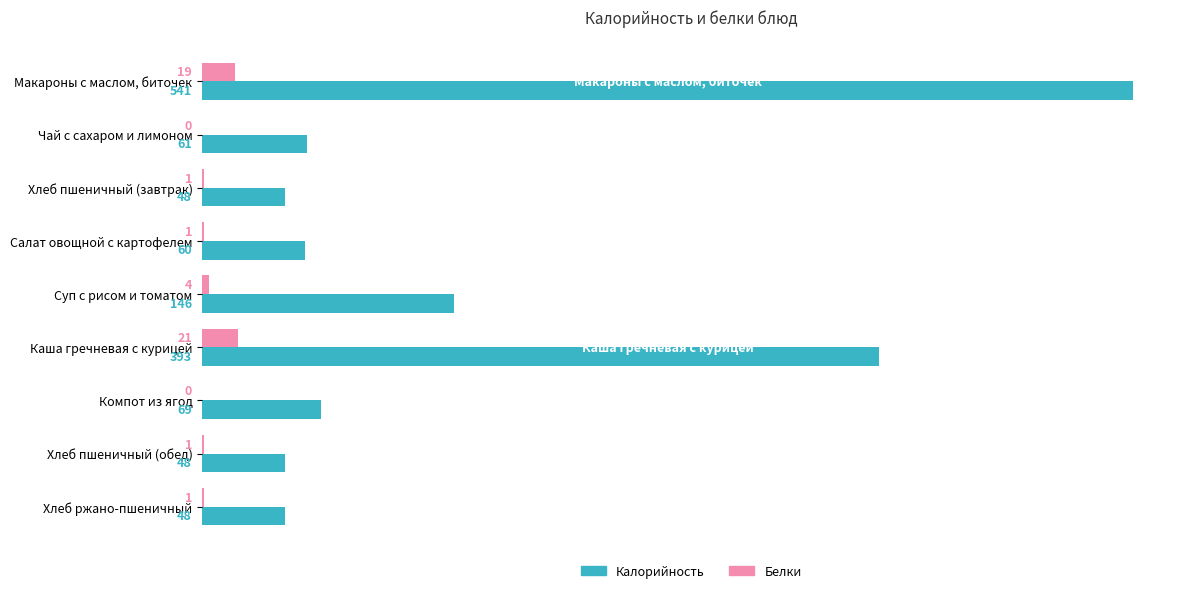

Which series changed the most between Макароны с маслом, биточек and Хлеб пшеничный (завтрак)?

Калорийность